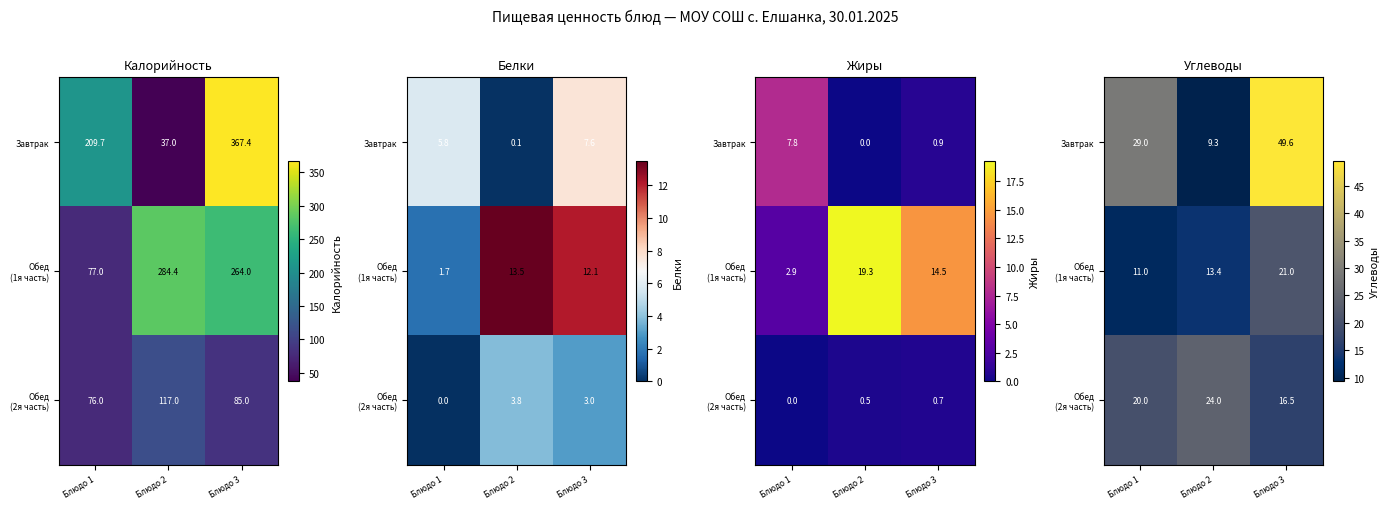

Which has a higher value, Блюдо 1 or Блюдо 3?

Блюдо 3